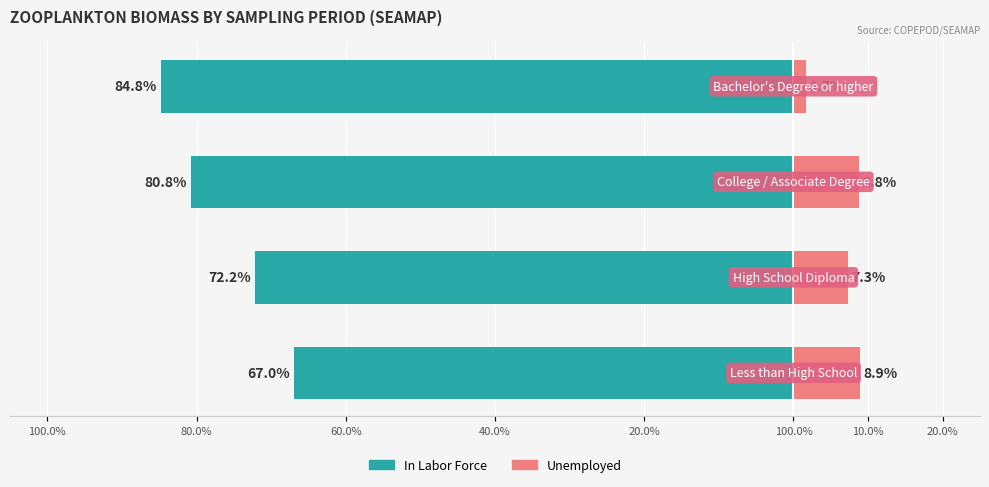

Reading left to right, what are all the values shown in this chart?

In Labor Force: -67.0	-72.2	-80.8	-84.8
Unemployed: 8.9	7.3	8.8	1.7